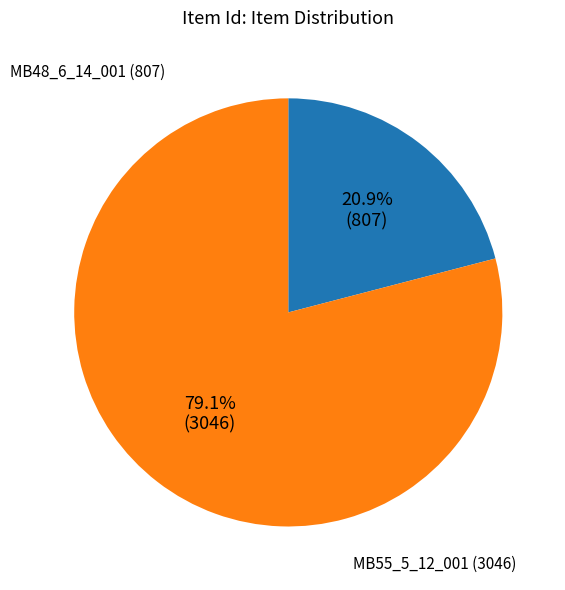

Is there any slice that represents more than half of the pie?

Yes